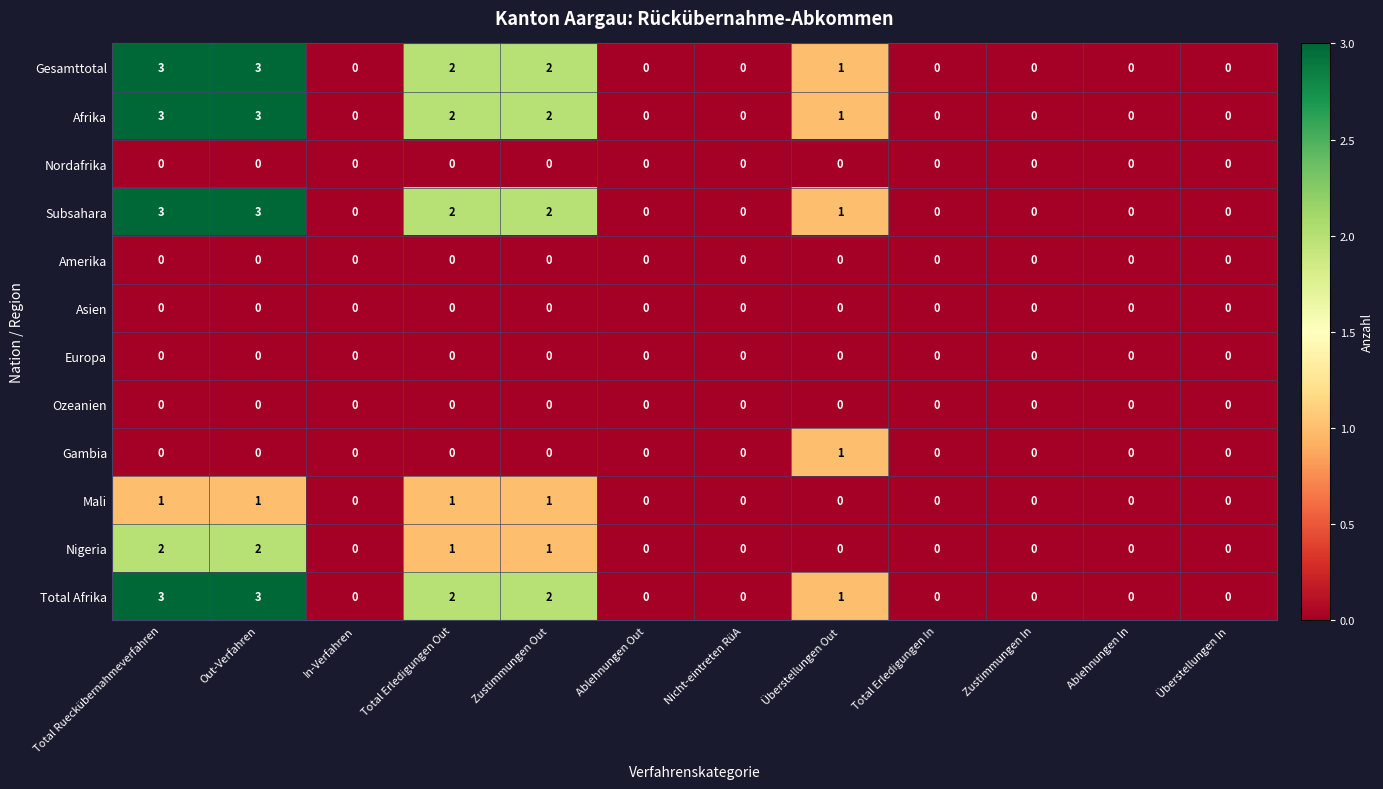

What is the difference between the Afrika values at Out-Verfahren and Ablehnungen Out?

3